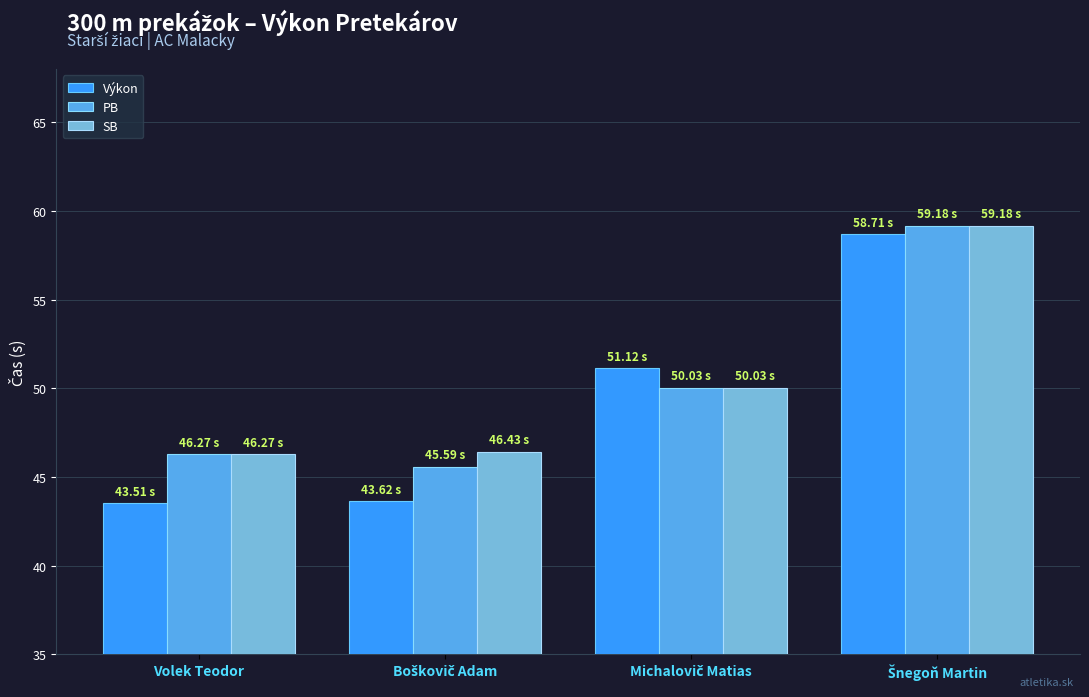

Which series has the largest range (max minus min)?

Výkon